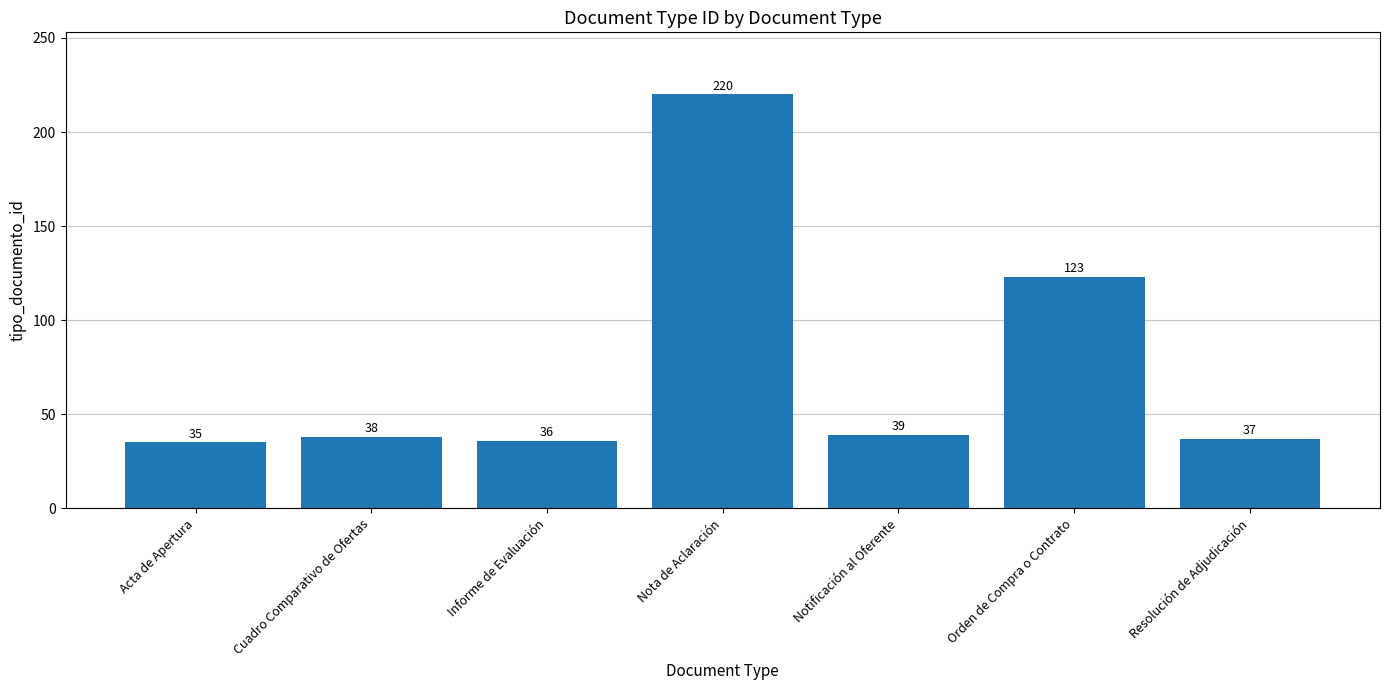

Approximately how many times larger is the value at Nota de Aclaración compared to Cuadro Comparativo de Ofertas?

5.8